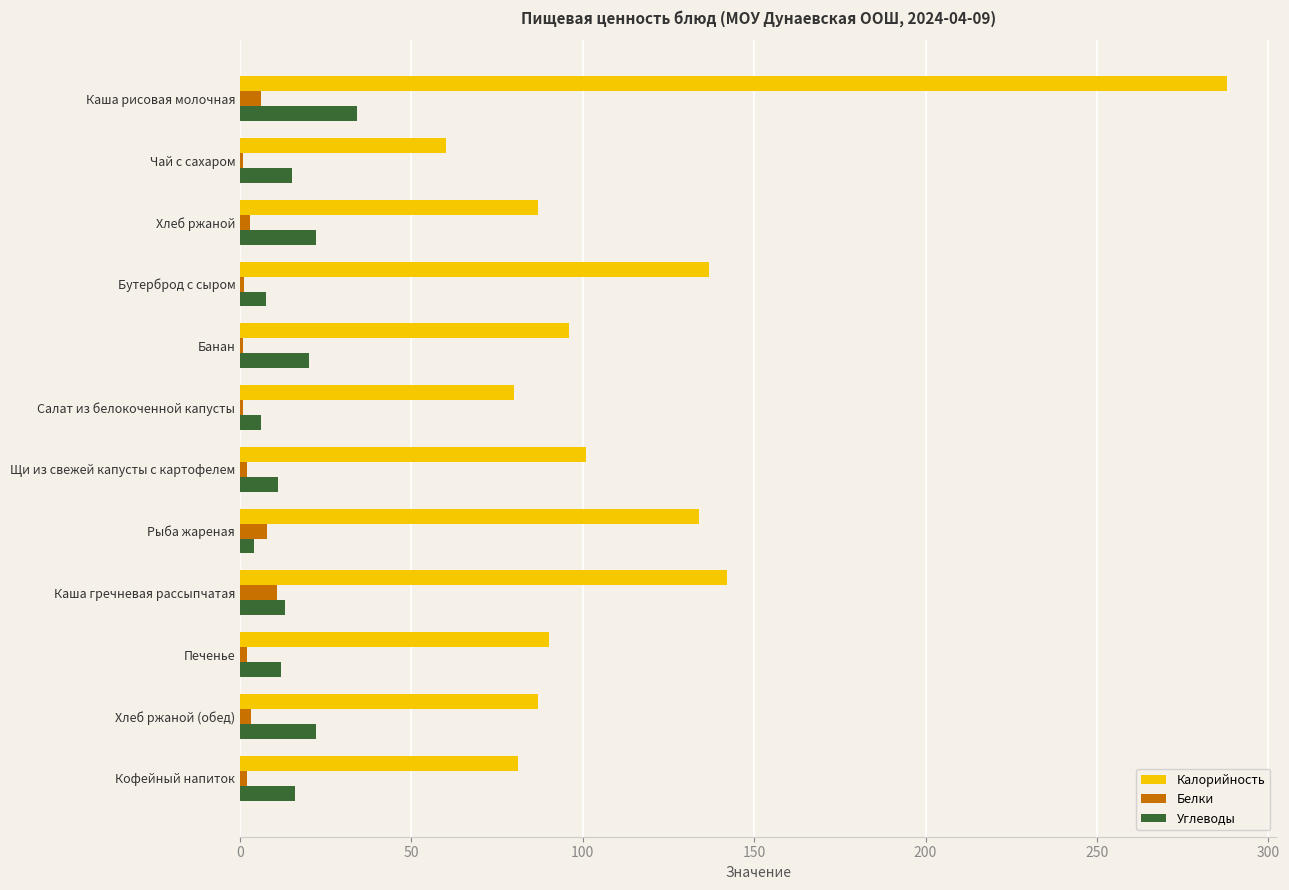

Is it true that Углеводы equals 15.0 at Чай с сахаром?

True